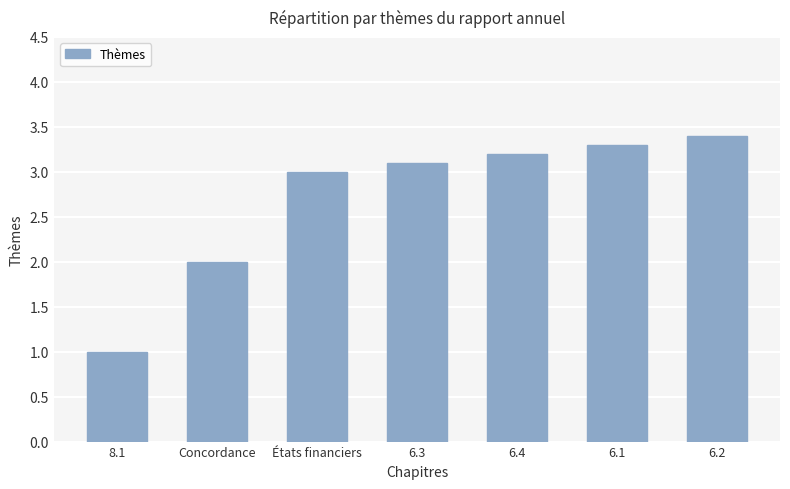

Rank the categories by value from lowest to highest.

8.1, Concordance, États financiers, 6.3, 6.4, 6.1, 6.2